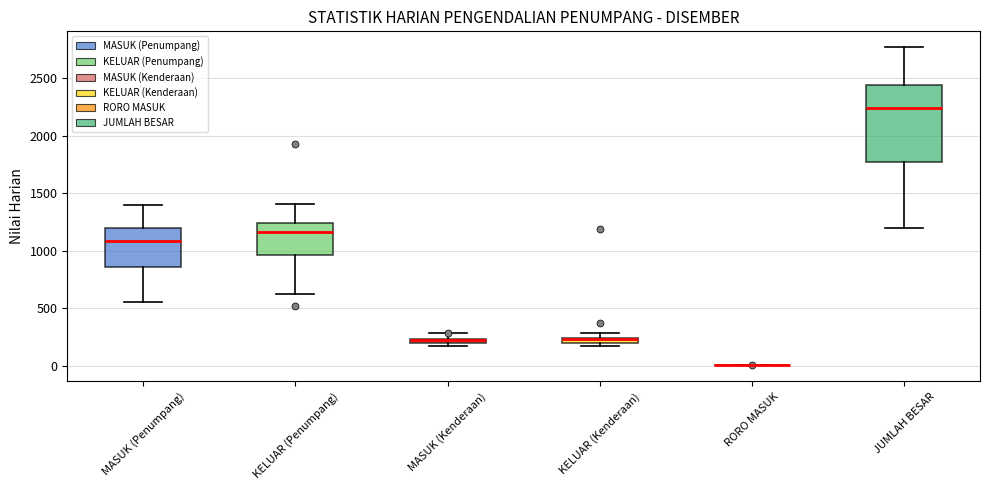

Where is the upper edge of the box for MASUK (Kenderaan) on the y-axis? The values are not printed on the chart, so give them approximately, as read against the axis.

250